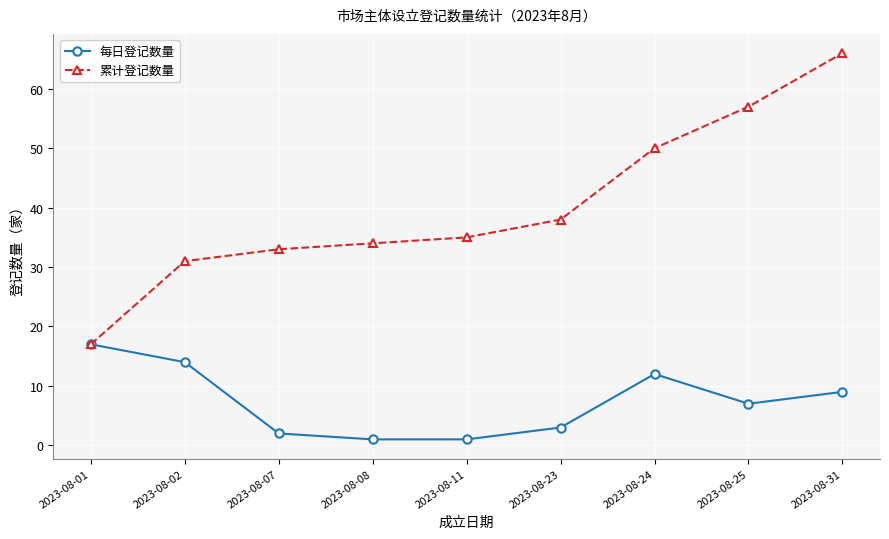

At which label does 累计登记数量 reach its peak?

2023-08-31